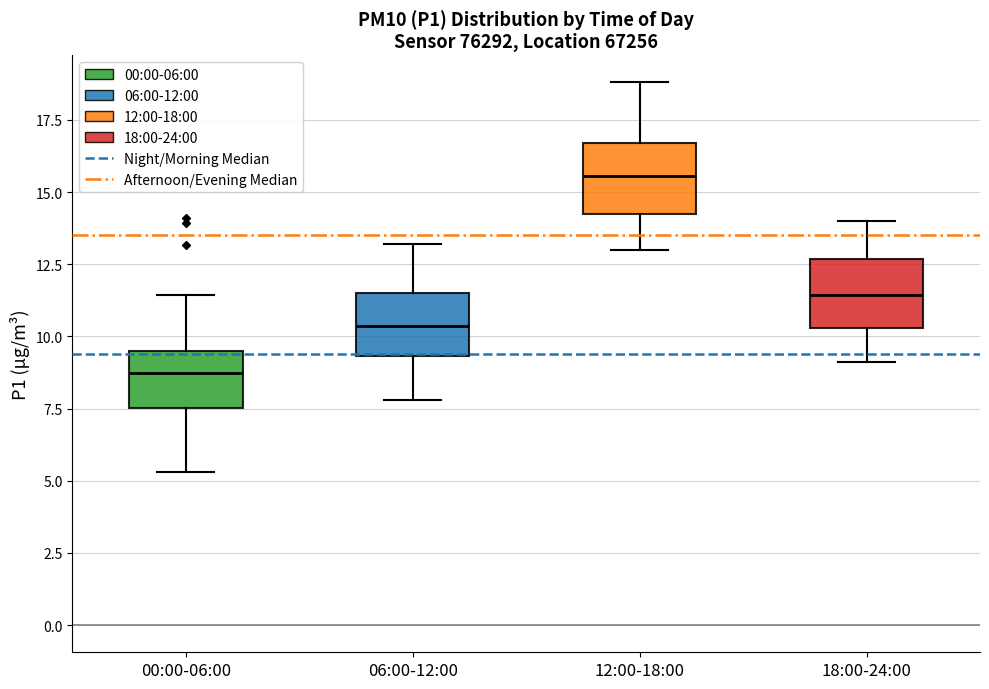

Where does the upper whisker of the box for 00:00-06:00 end on the y-axis? The values are not printed on the chart, so give them approximately, as read against the axis.

11.5